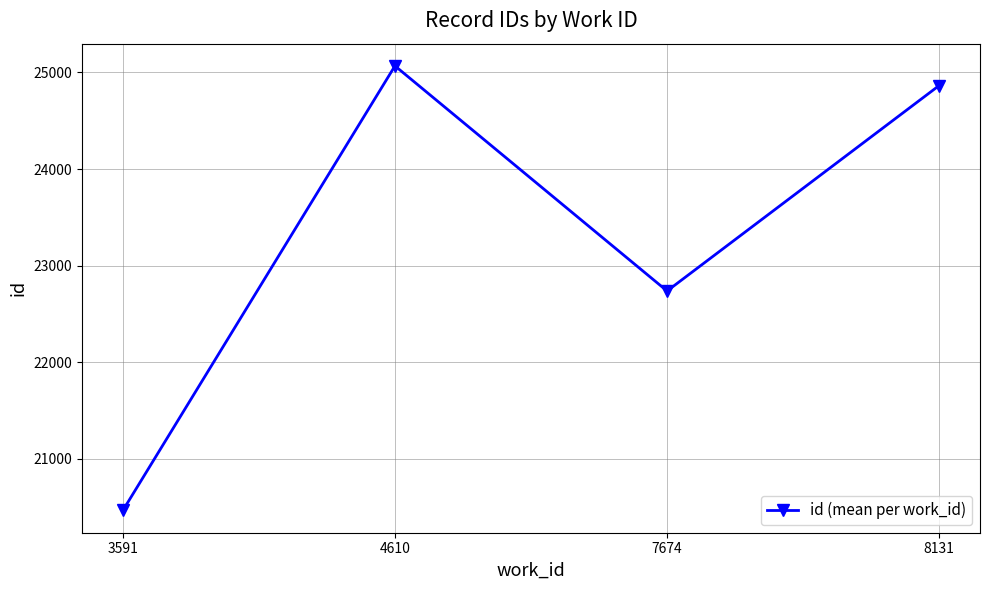

What is the minimum value shown in the chart?

20466